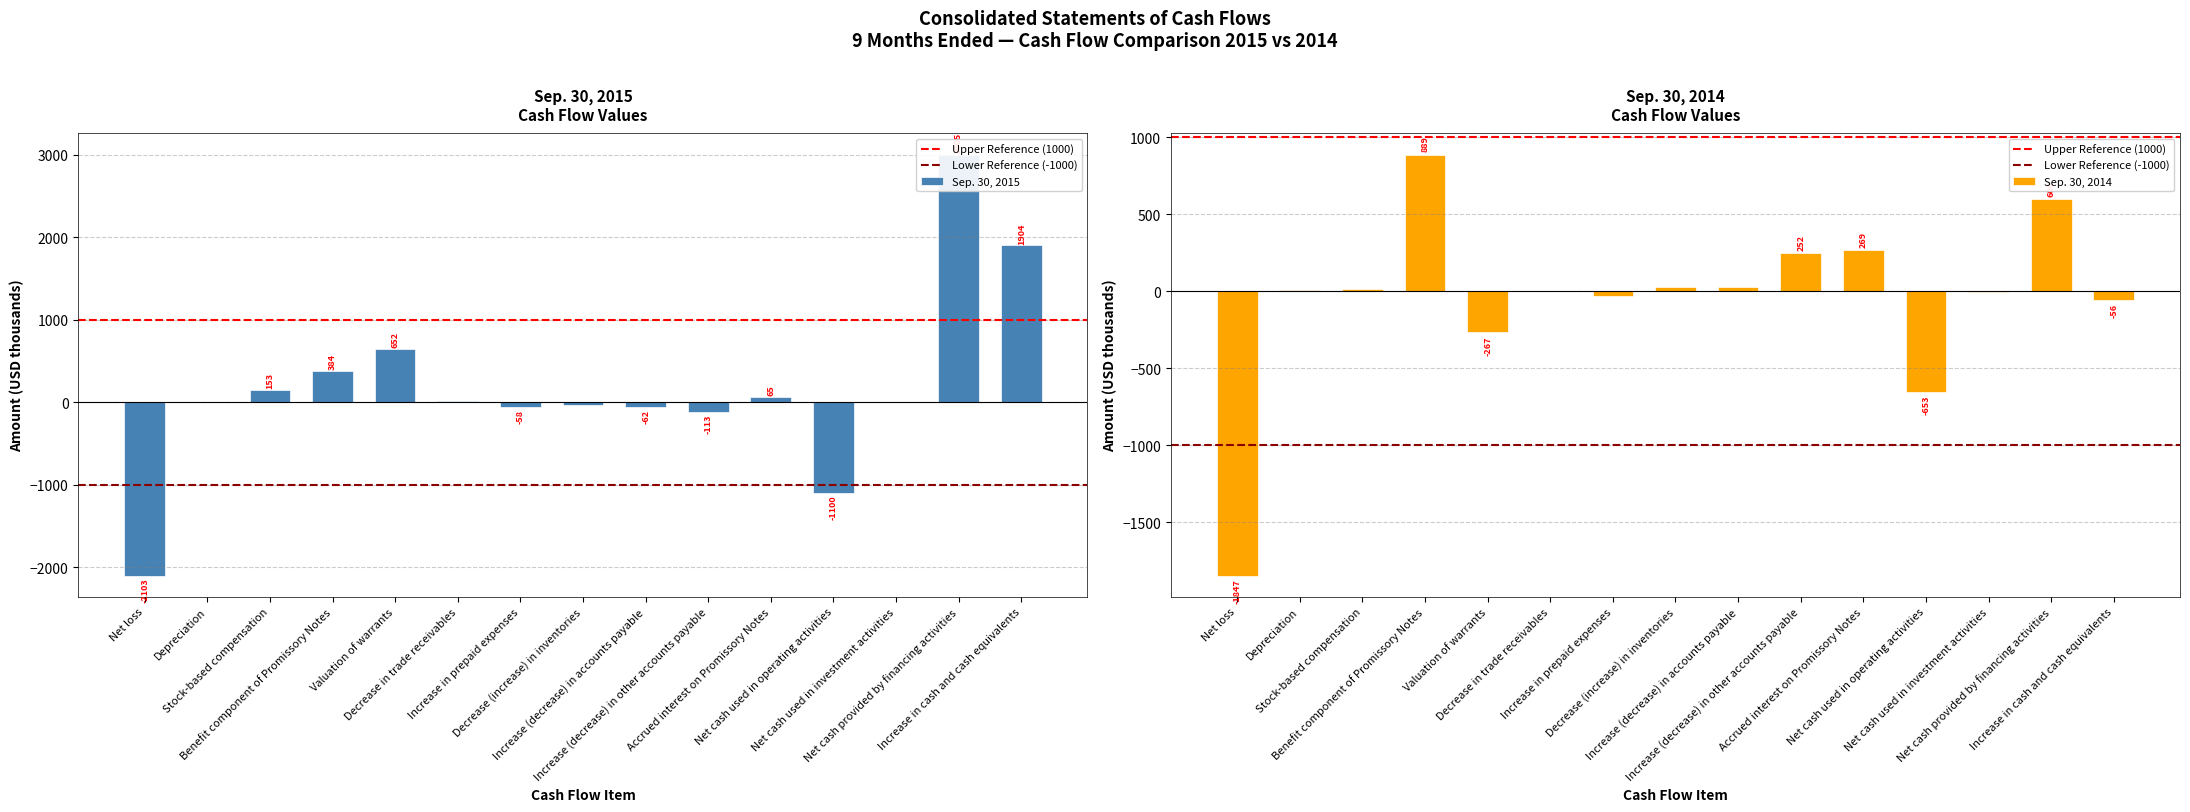

The Sep. 30, 2015 series shows -63 at Increase (decrease) in other accounts payable. True or false?

False